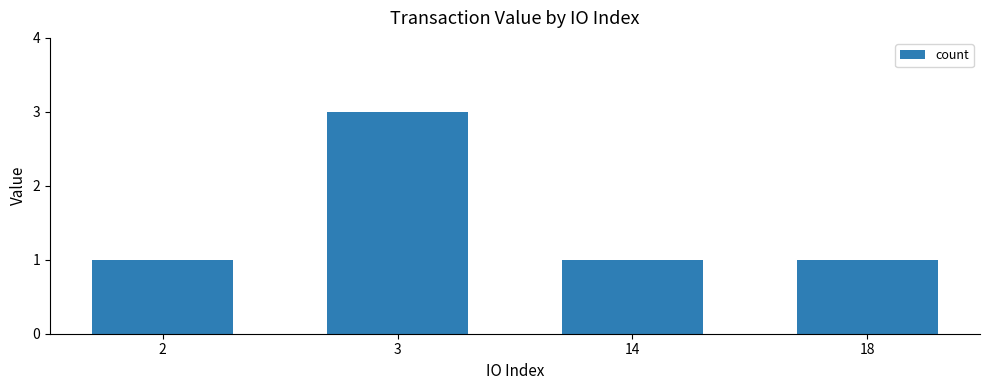

What is the ratio of the value at 18 to the value at 2?

1.0